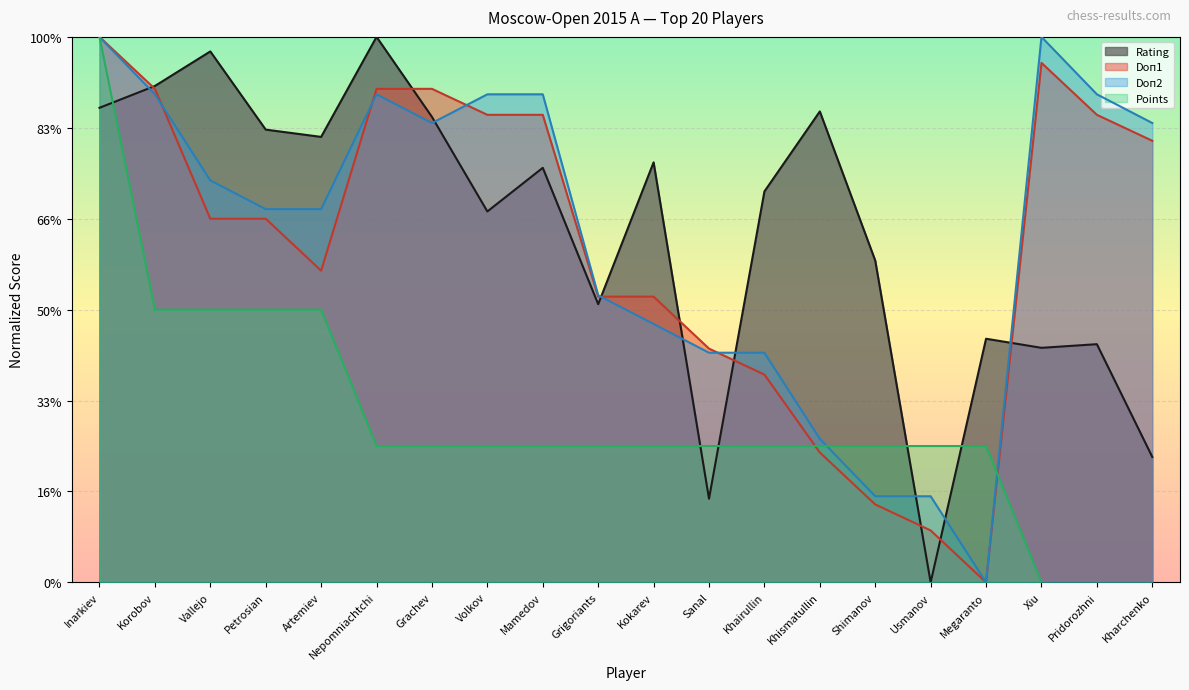

At which label does Rating first exceed 45?

Inarkiev